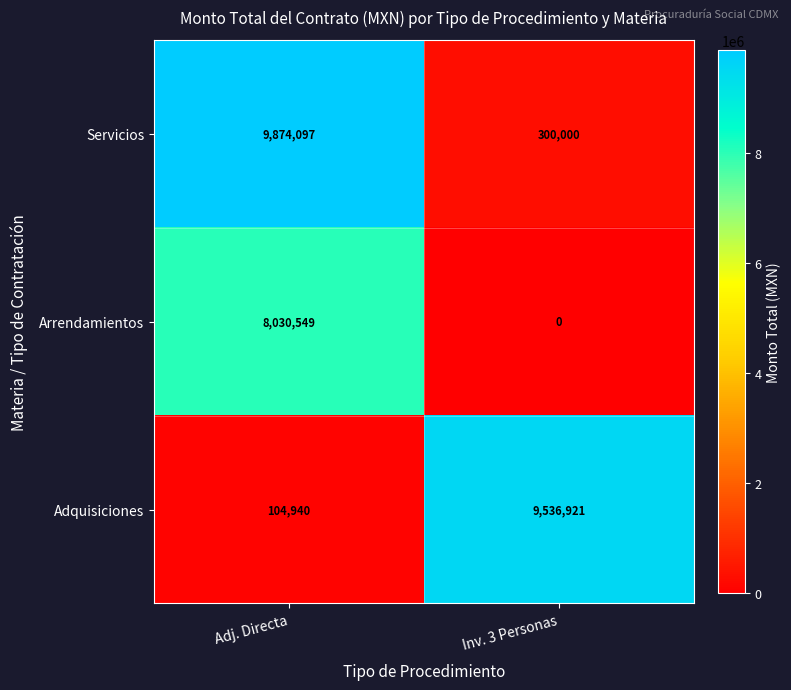

Reading left to right, list all the values displayed in this chart.

Servicios: Adj. Directa=9874097	Inv. 3 Personas=300000
Arrendamientos: Adj. Directa=8030549	Inv. 3 Personas=0
Adquisiciones: Adj. Directa=104940	Inv. 3 Personas=9536921